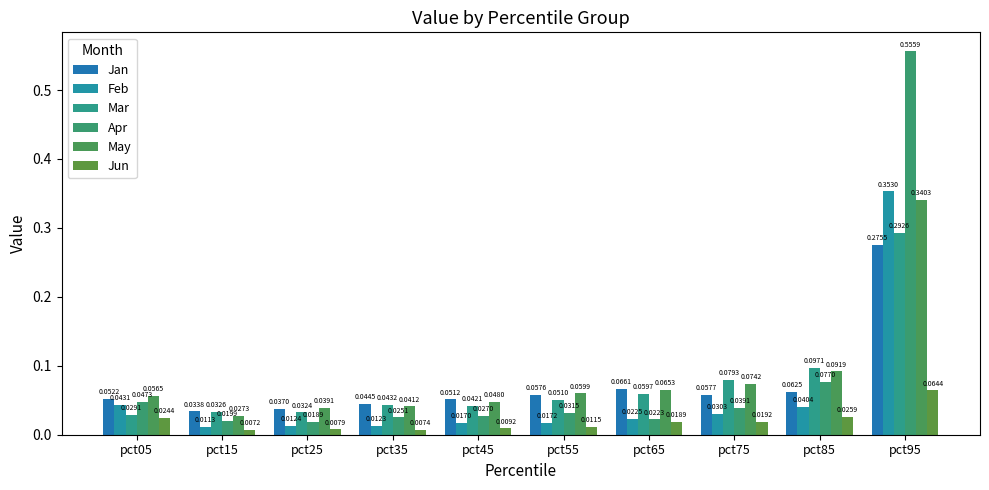

Does the chart contain stacked bars?

No